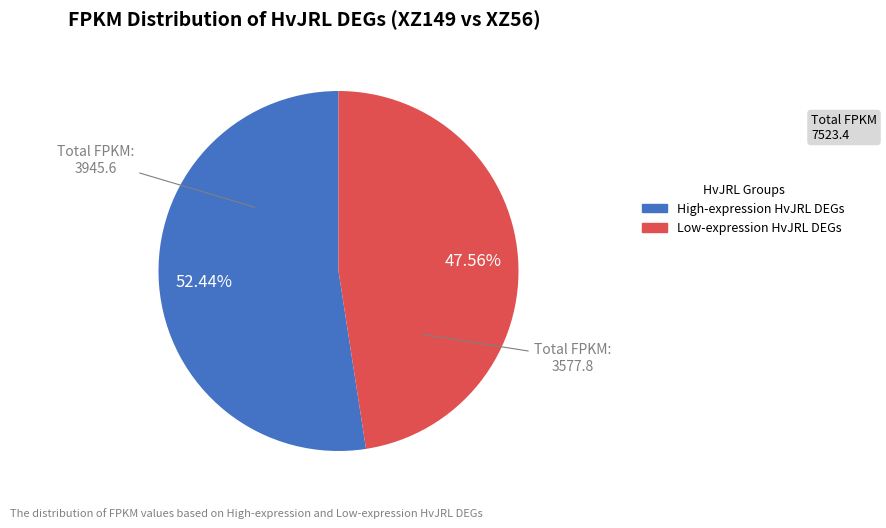

Does any single category account for the majority?

Yes